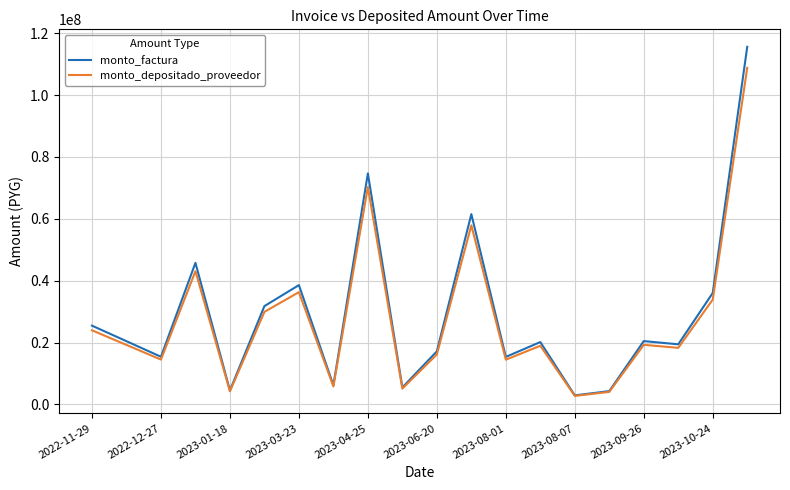

What is the highest value of the monto_factura series?

115594000